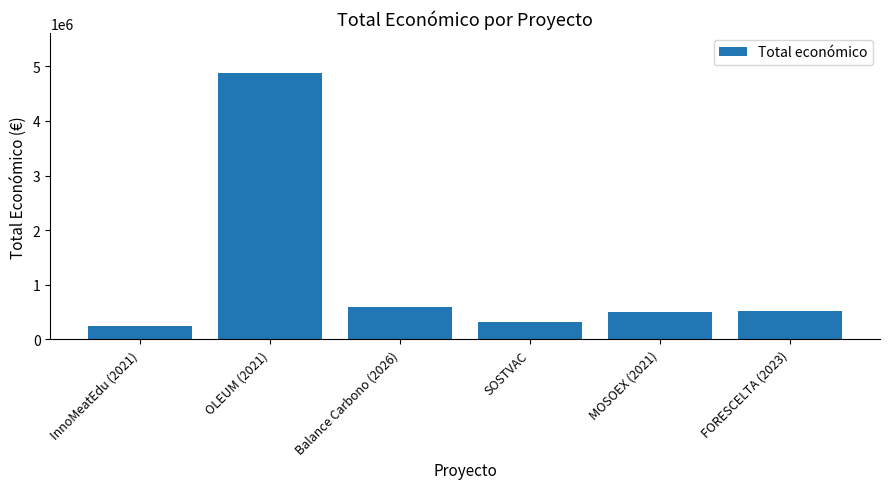

What value does the data have at FORESCELTA (2023), to the nearest 50?

513200